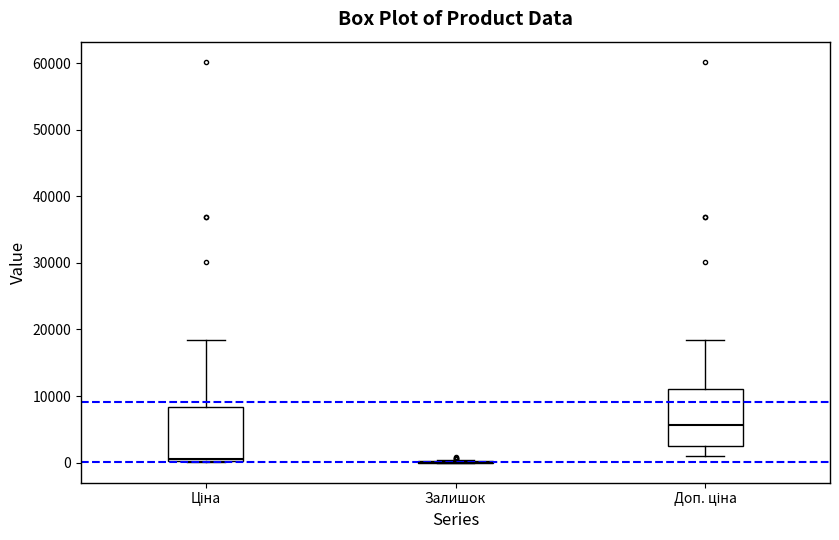

Reading left to right, read every box against the y-axis: the position of its median line, the range the box covers, and the ends of its whiskers. The values are not printed on the chart, so give them approximately, as read against the axis.

Ціна: median 1000, box 0 to 8000, whiskers 0 to 18000
Залишок: box collapsed to a line at 0, whiskers 0 to 0
Доп. ціна: median 6000, box 2000 to 11000, whiskers 1000 to 18000